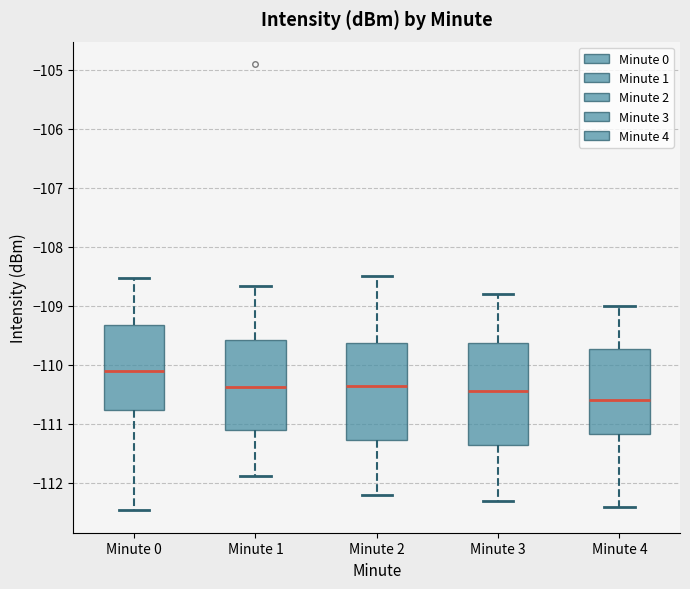

Reading left to right, transcribe this box plot: for each box, give where its median line is, the range the box spans, and where its two whiskers end, as read against the y-axis. The values are not printed on the chart, so give them approximately, as read against the axis.

Minute 0: median -110.1, box -110.8 to -109.3, whiskers -112.5 to -108.5
Minute 1: median -110.4, box -111.1 to -109.6, whiskers -111.9 to -108.7
Minute 2: median -110.3, box -111.3 to -109.6, whiskers -112.2 to -108.5
Minute 3: median -110.4, box -111.3 to -109.6, whiskers -112.3 to -108.8
Minute 4: median -110.6, box -111.2 to -109.7, whiskers -112.4 to -109.0